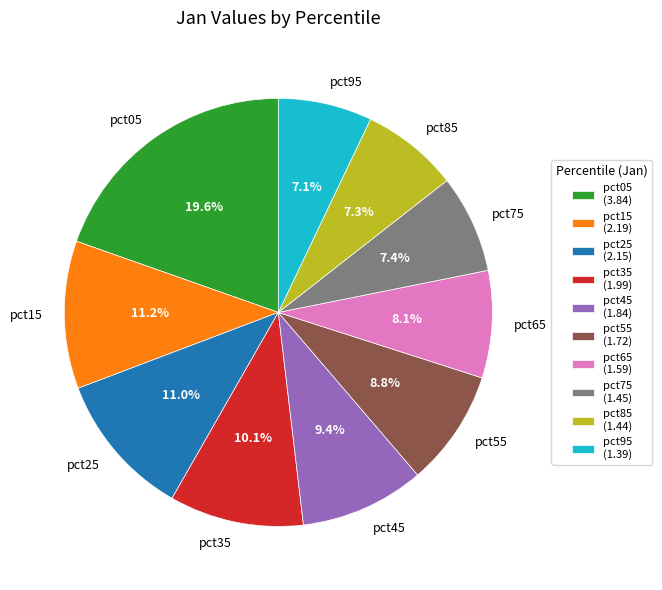

What is the ratio of the value at pct25 to the value at pct75?

1.5